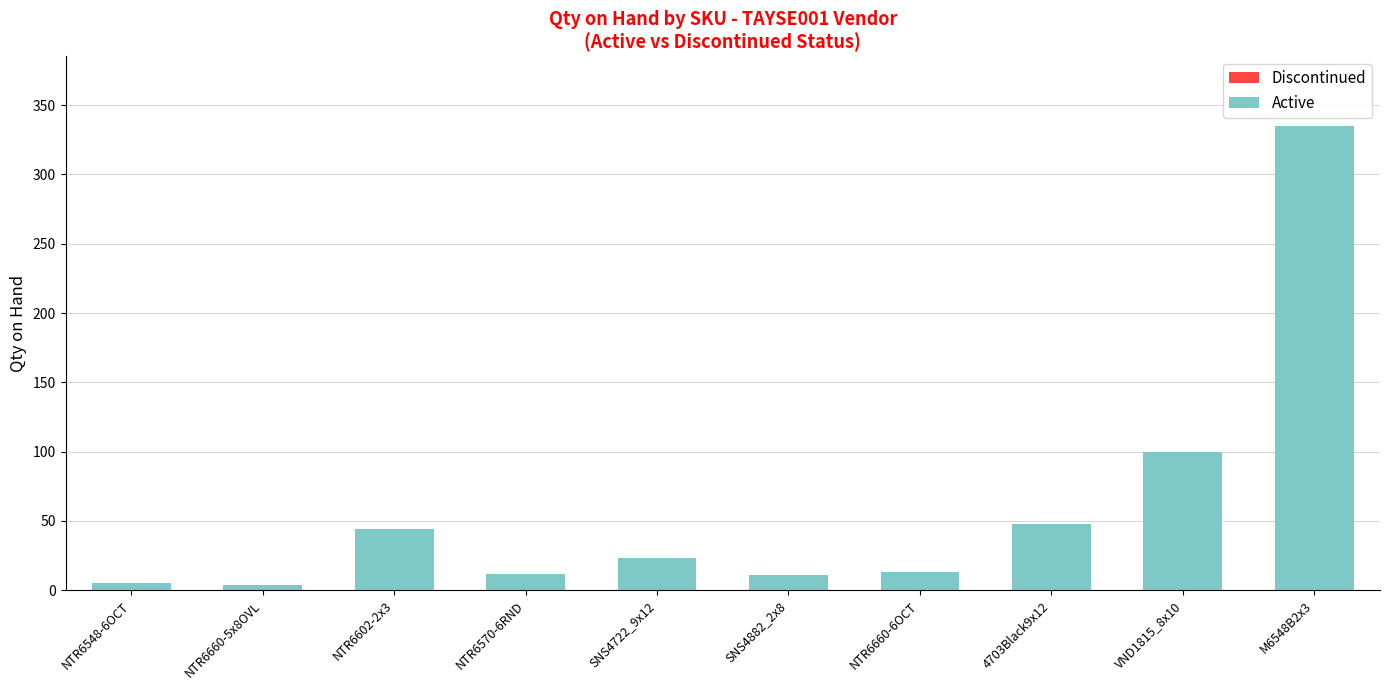

What is the greatest value displayed?

335